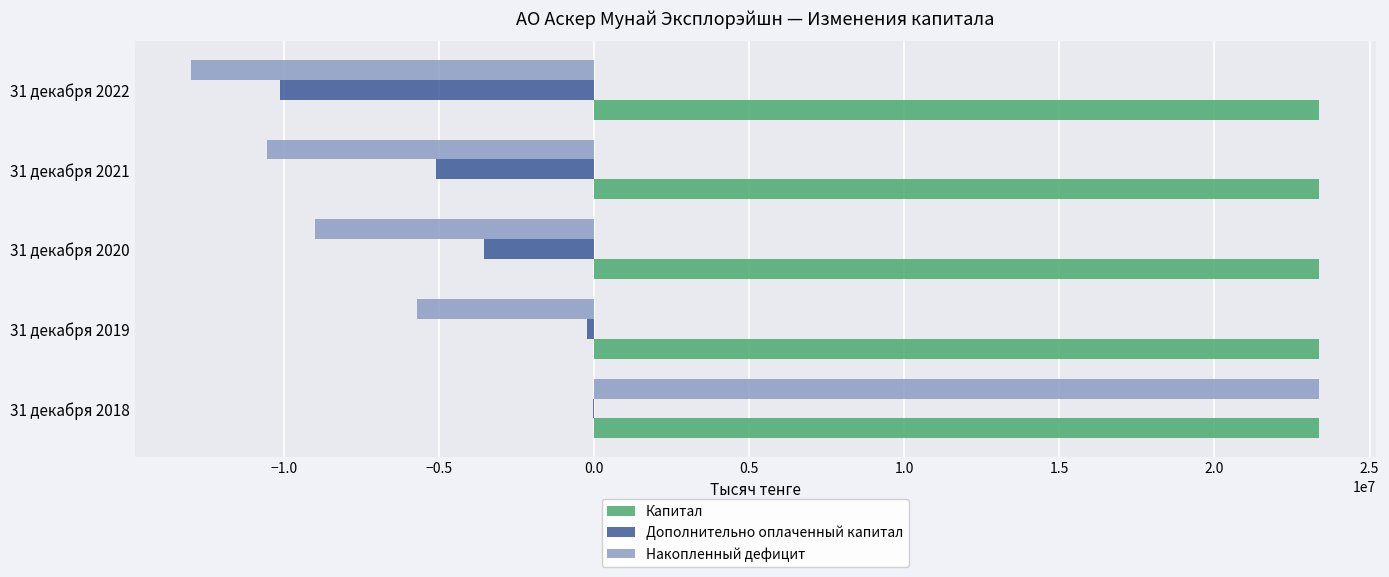

What is the sum of all Капитал values?

116937330